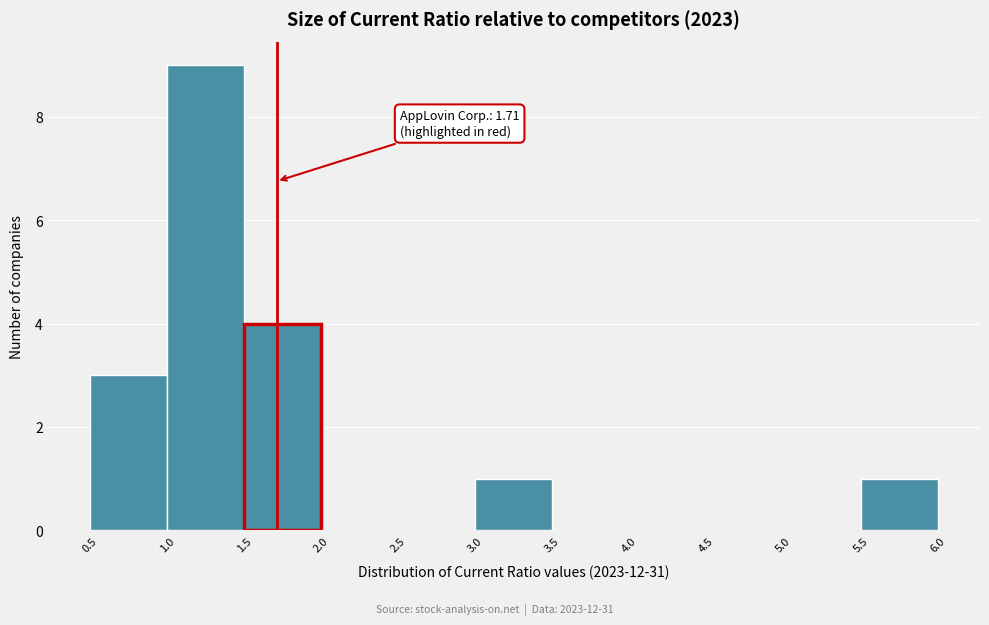

Over which range of the x-axis is the bar tallest?

1.0 to 1.5